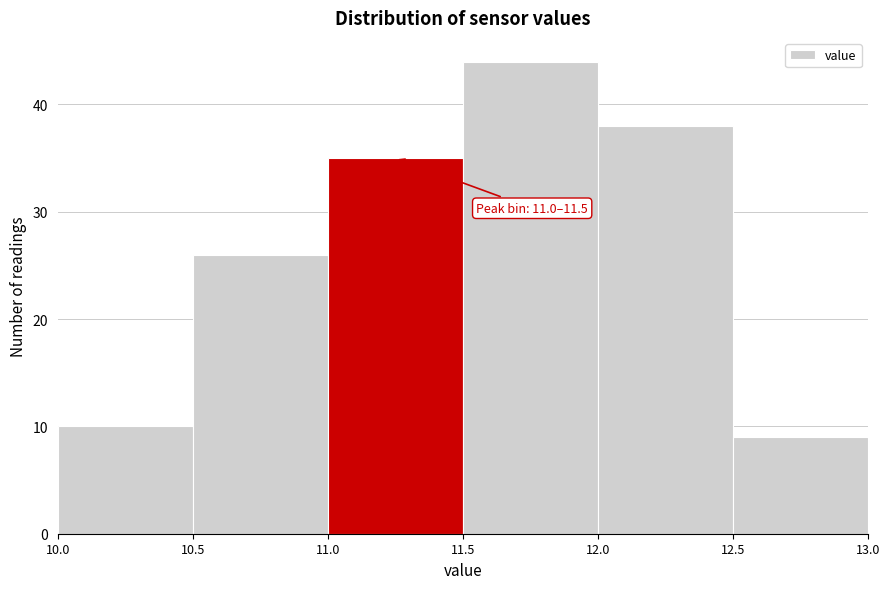

Which range on the x-axis has the tallest bar?

11.5 to 12.0